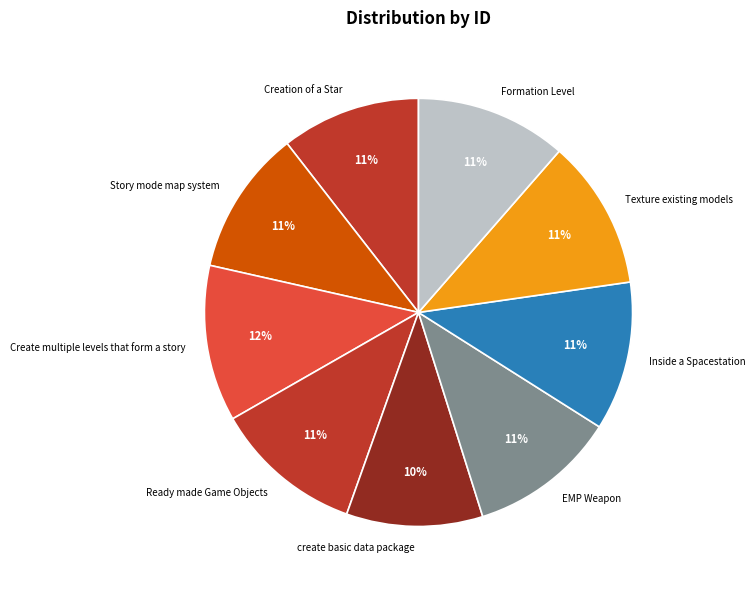

Combined, do create basic data package and Inside a Spacestation account for over 50%?

No